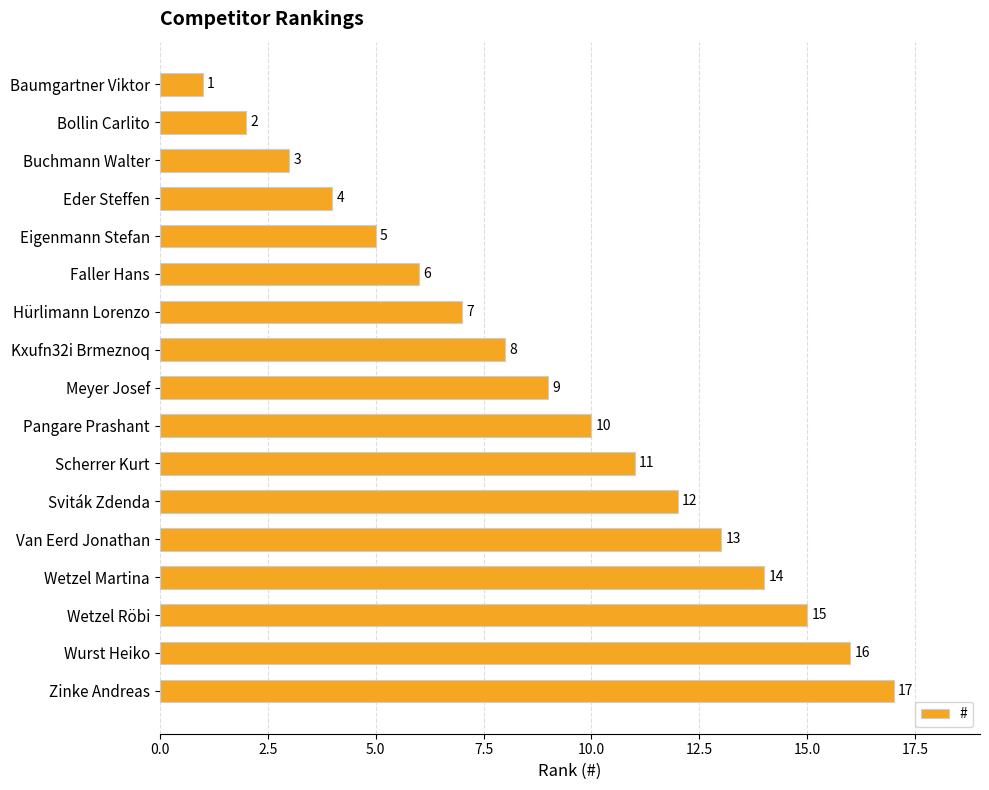

What is the greatest value displayed?

17